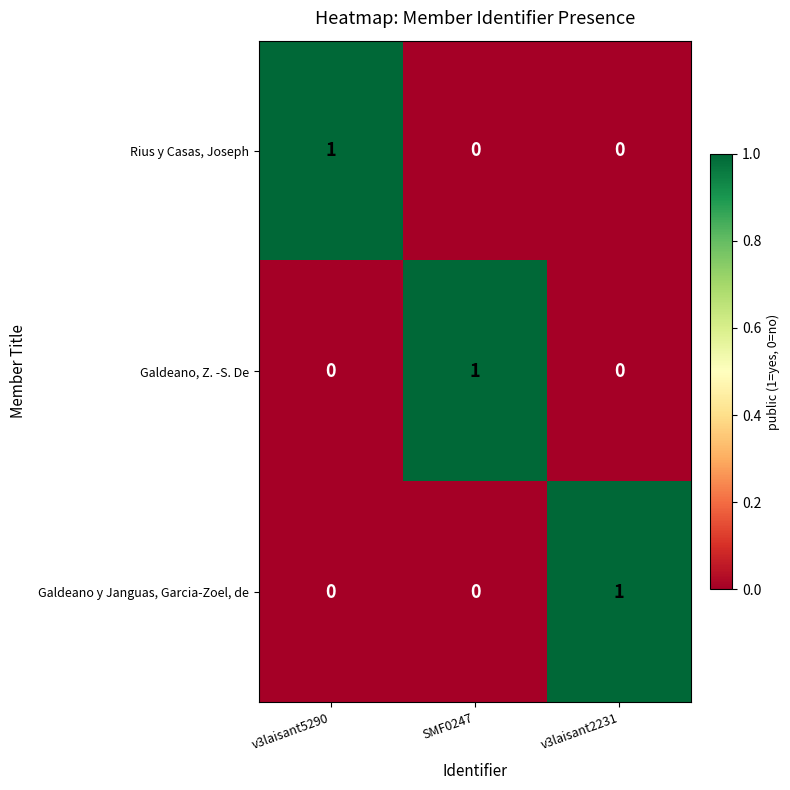

How many values in the Galdeano y Janguas, Garcia-Zoel, de series exceed 0?

1